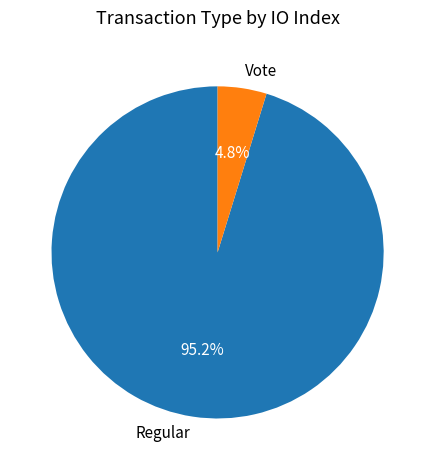

Rank the categories by value from lowest to highest.

Vote, Regular